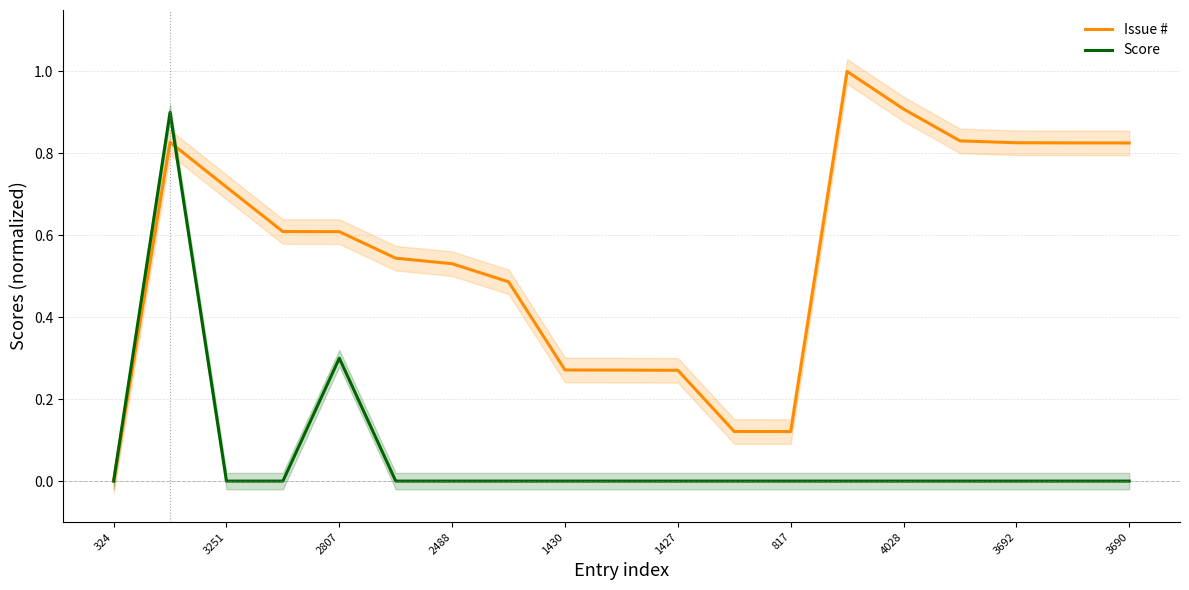

The value of Score at 324 is -0.3. True or false?

False